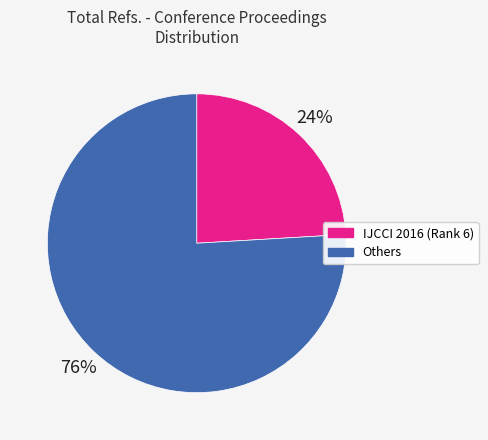

Count the number of slices in the pie.

2